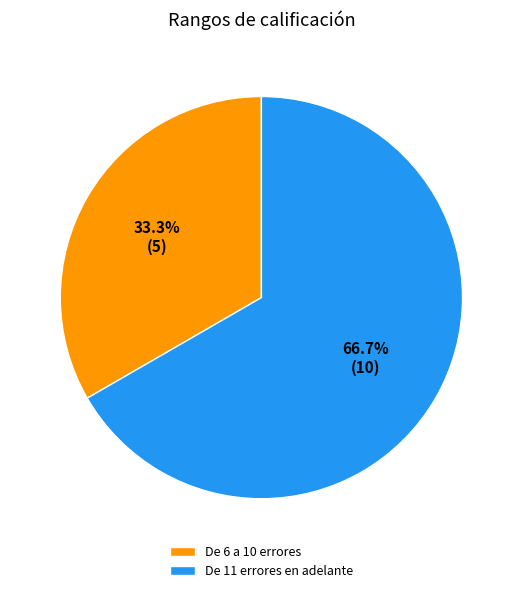

Count the number of slices in the pie.

2